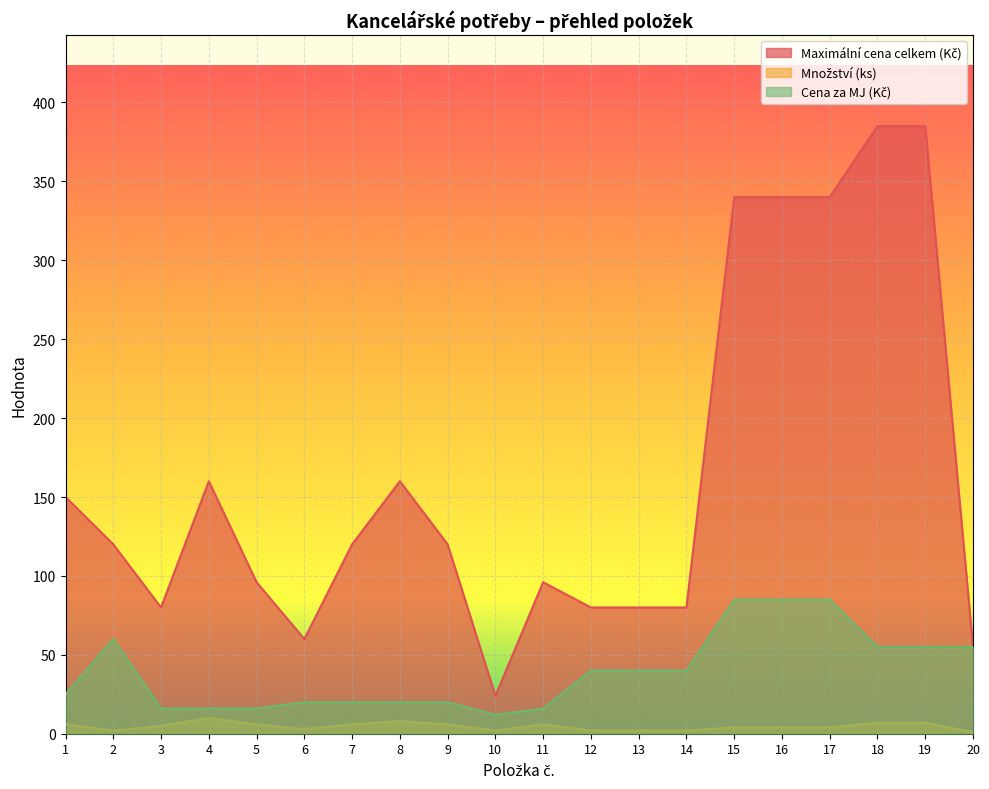

What is the sum of the Cena za MJ (Kč) values at 20 and 5?

71